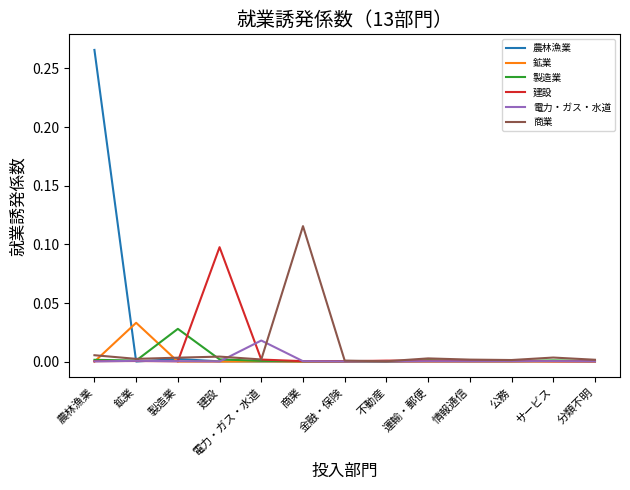

True or false: 電力・ガス・水道 has a value of 0.0 at 分類不明.

True